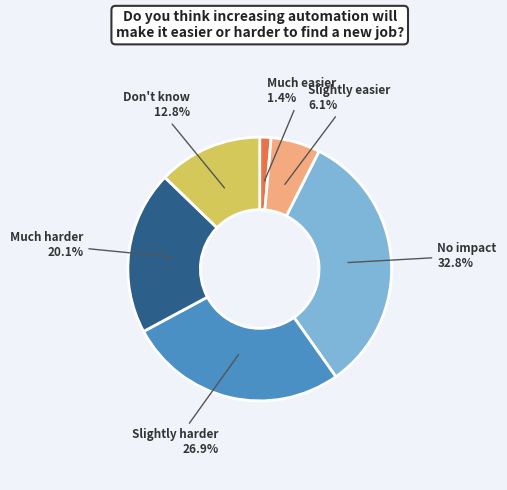

Is there a majority slice in this chart?

No